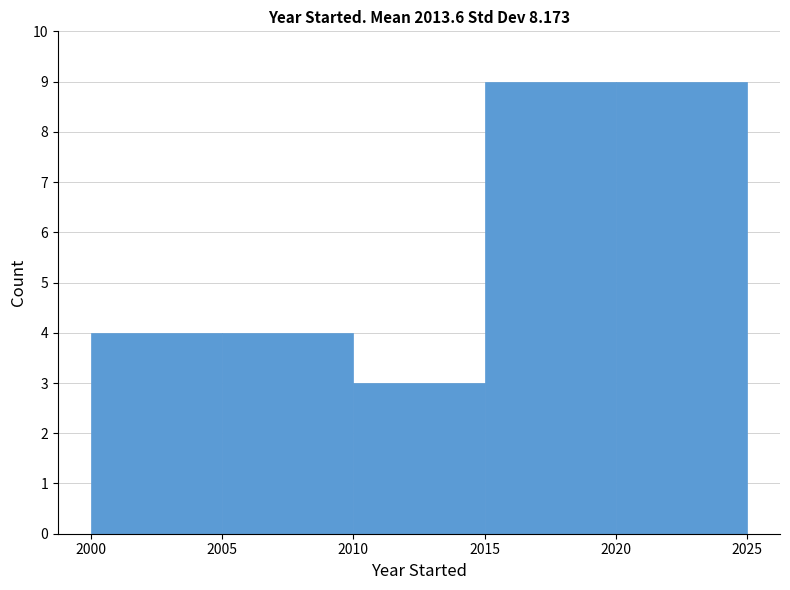

How tall is the bar that spans 2005 to 2010 on the x-axis? The values are not printed on the chart, so give them approximately, as read against the axis.

4